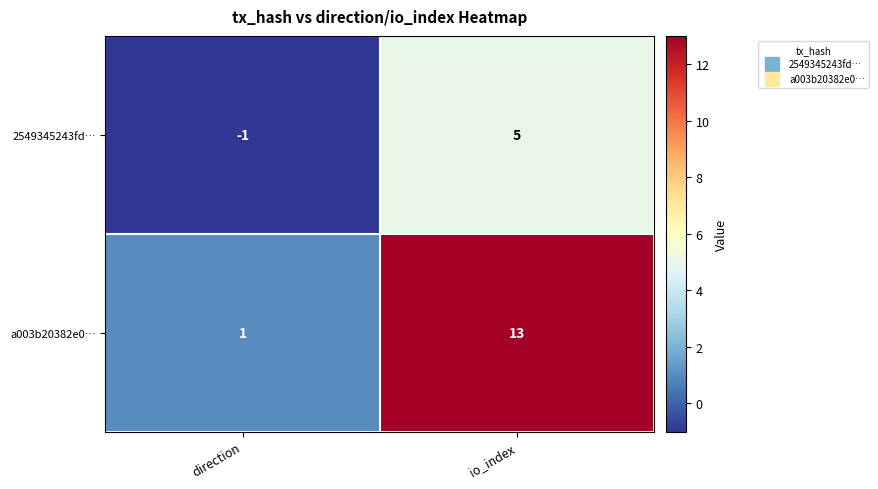

At which category is the sum across all series the highest?

io_index